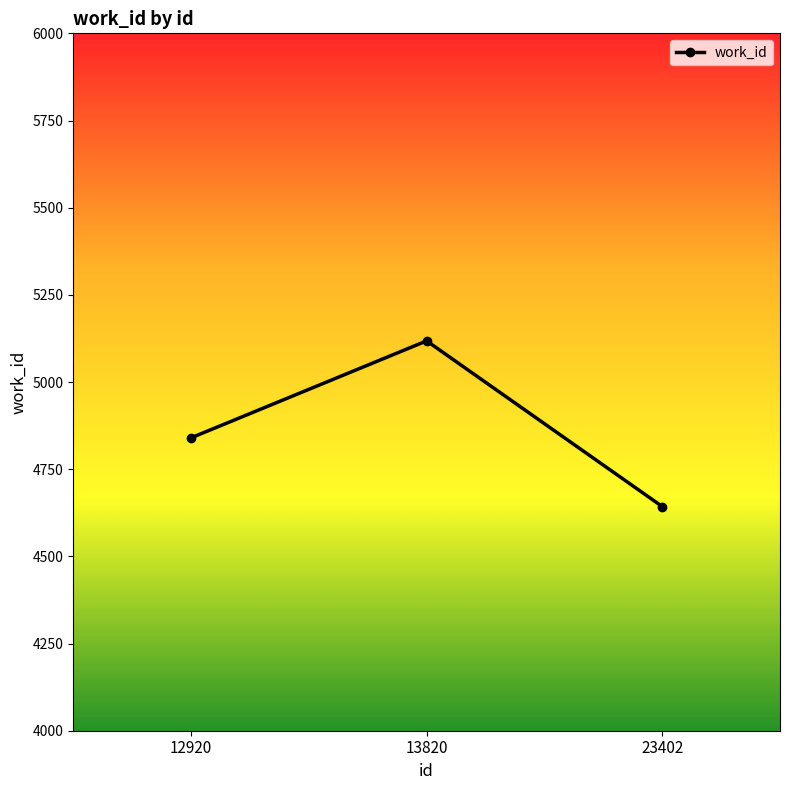

Reading left to right, list all the values displayed in this chart.

4840	5118	4643